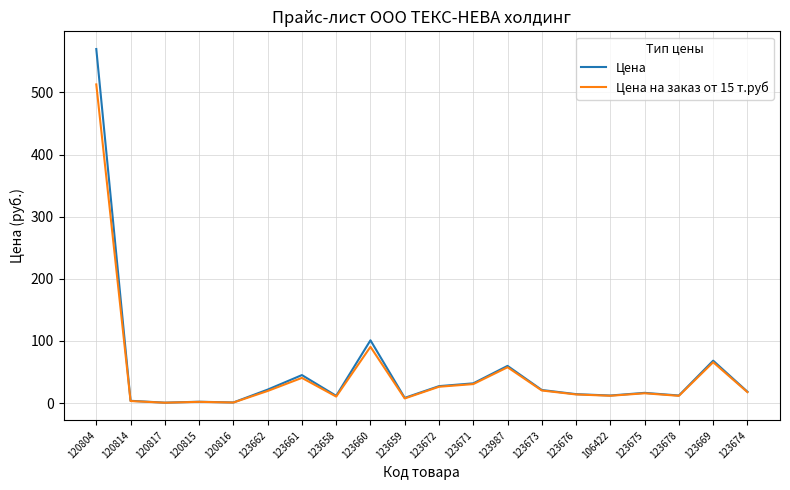

In Цена, how many points are higher than both neighbors (excluding endpoints)?

6